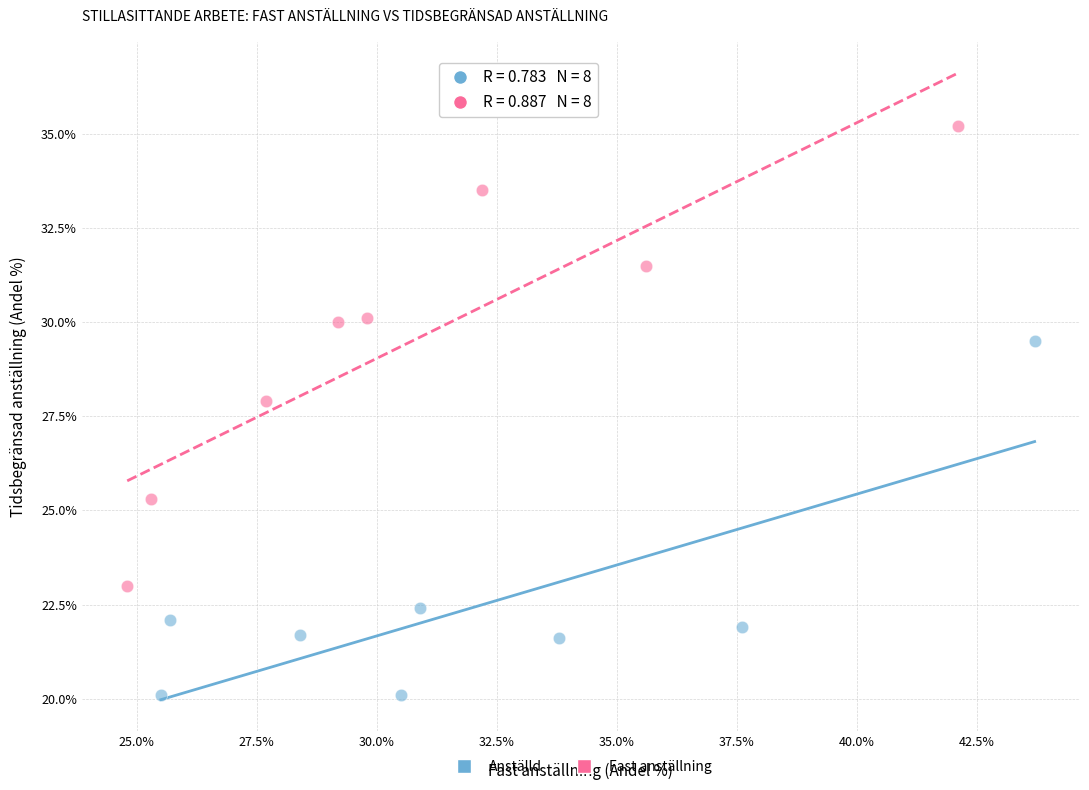

What are all the series names shown in the legend?

Anställd, Fast anställning